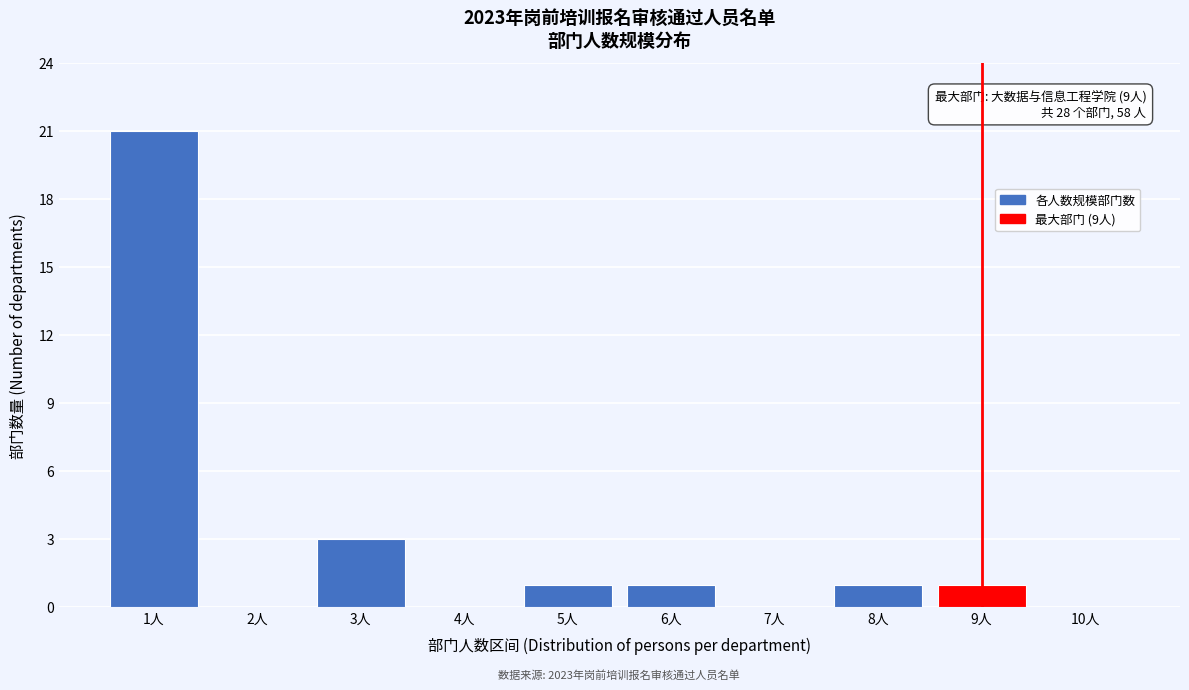

Reading left to right, list all the values displayed in this chart.

1人=21	2人=0	3人=3	4人=0	5人=1	6人=1	7人=0	8人=1	9人=1	10人=0